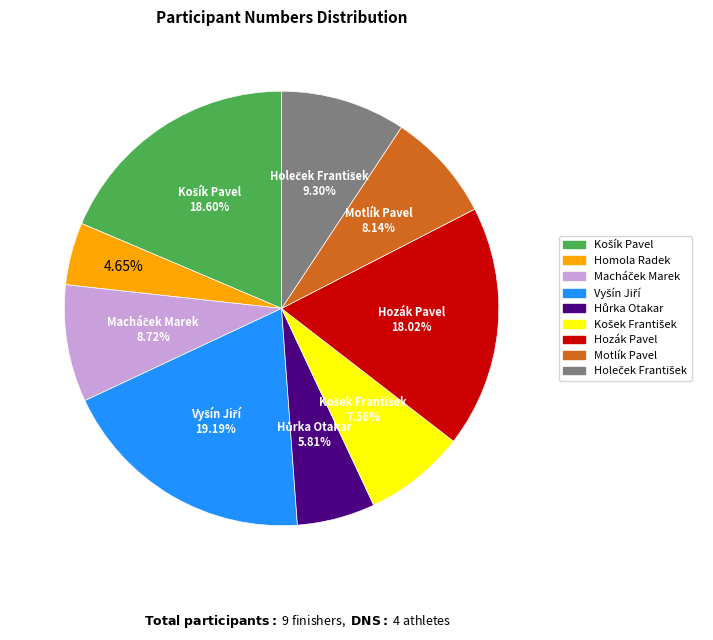

Approximately how many times larger is the value at Homola Radek compared to Motlík Pavel?

0.6